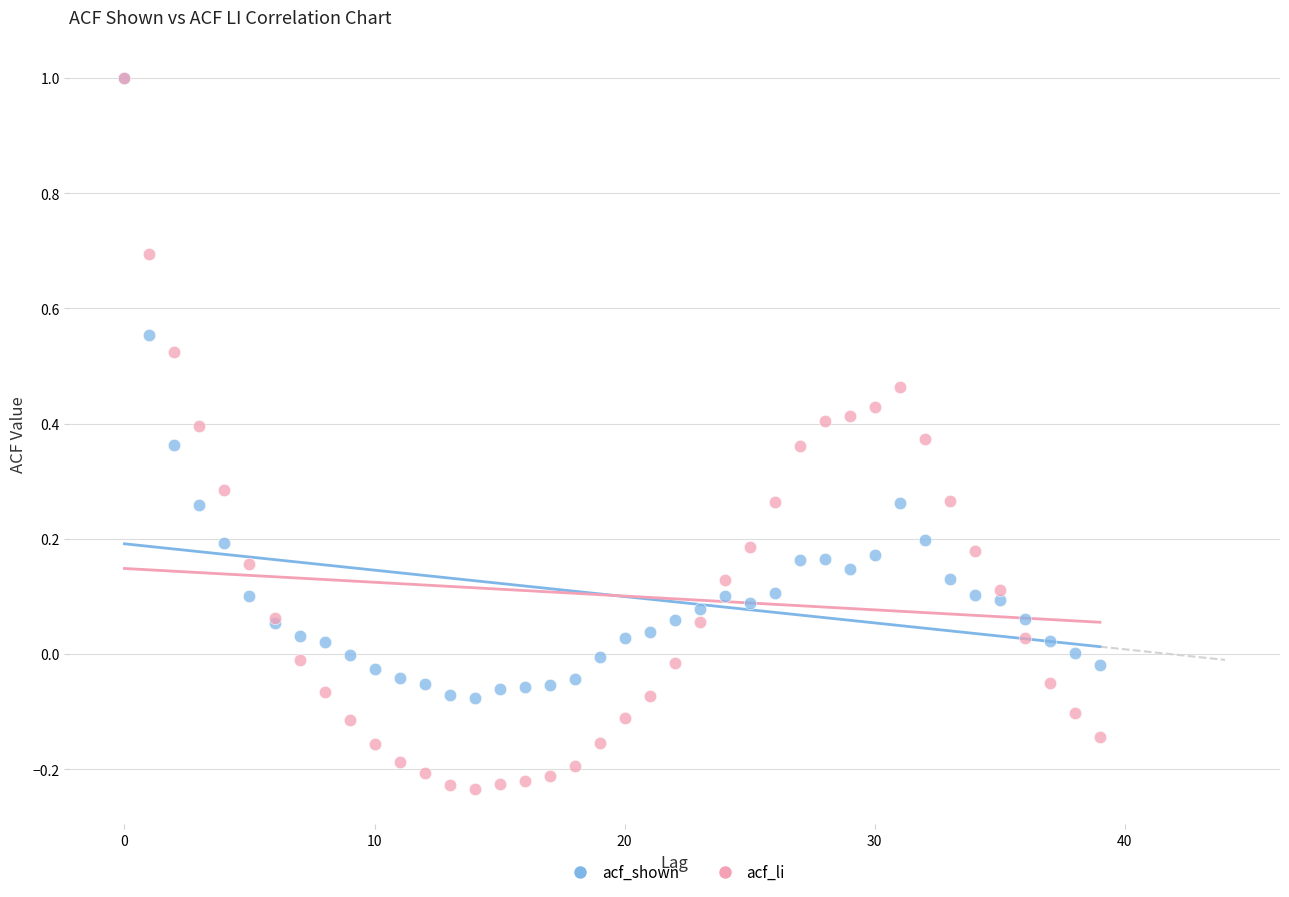

What are all the series names shown in the legend?

acf_shown, acf_li